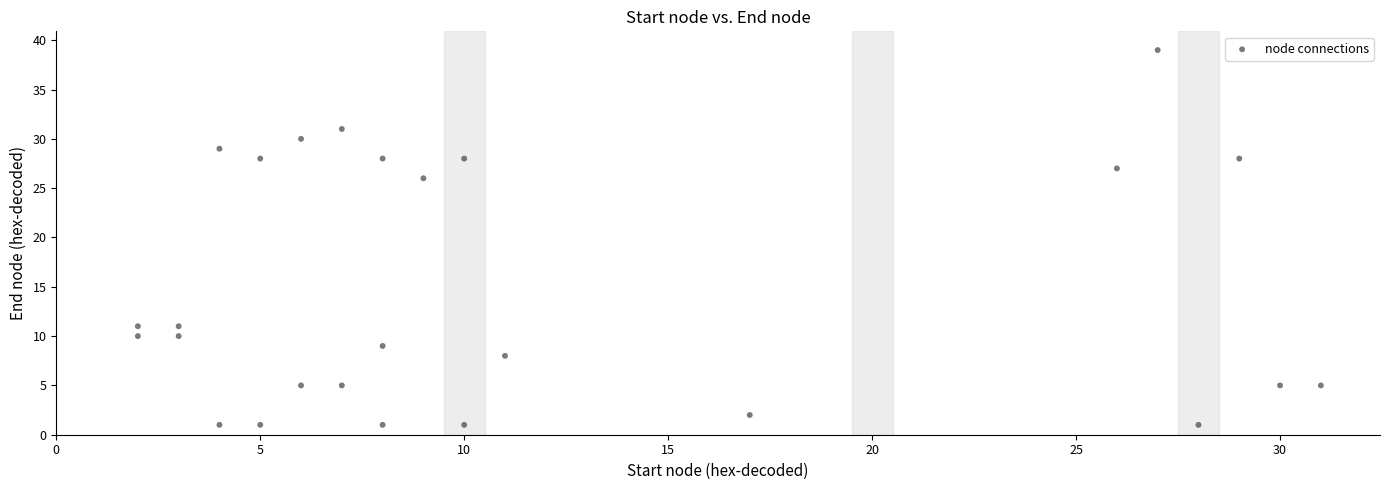

What is the range of X values (max minus min)?

29